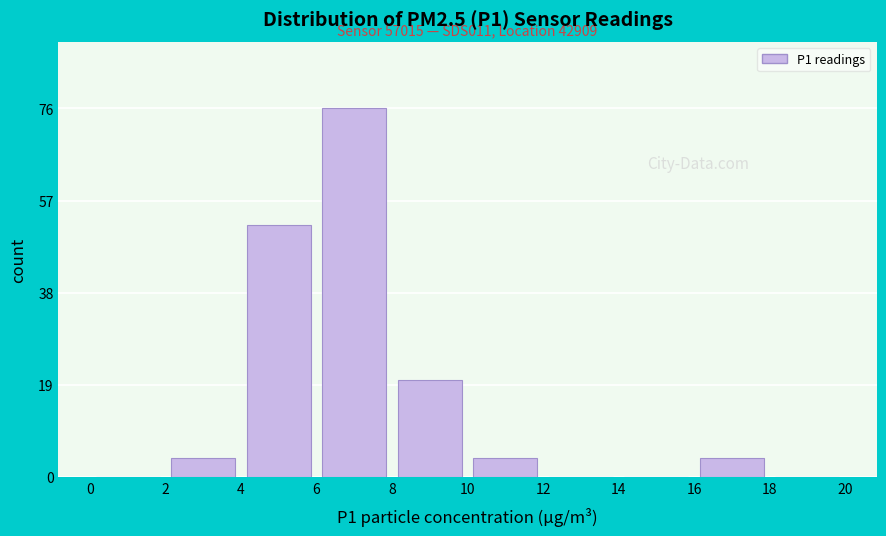

Which range on the x-axis has the tallest bar?

6 to 8